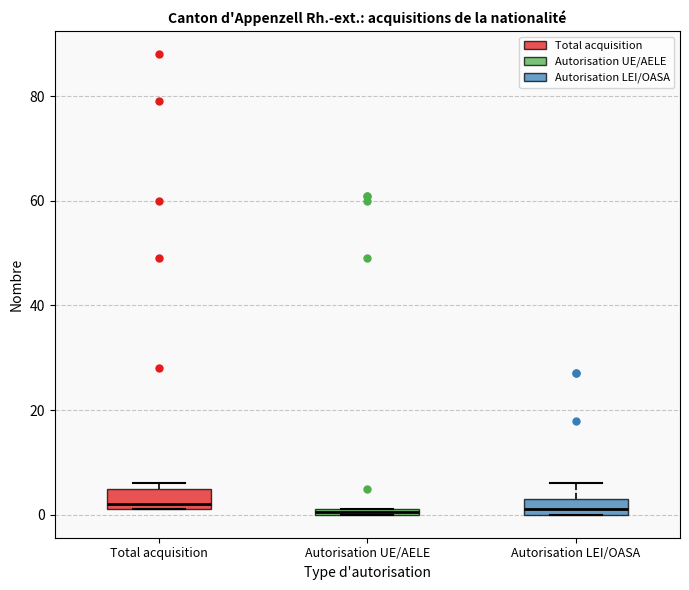

Where is the lower edge of the box for Total acquisition on the y-axis? The values are not printed on the chart, so give them approximately, as read against the axis.

2